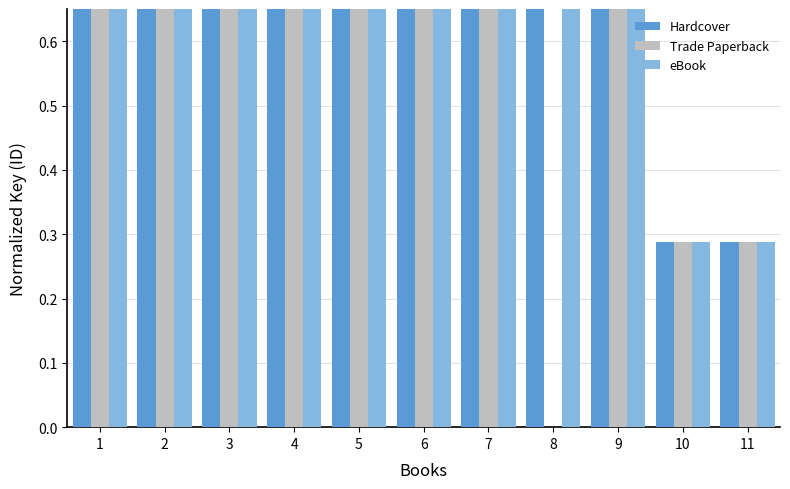

Is the value of Trade Paperback at 9 greater than the value of Hardcover at 7?

No